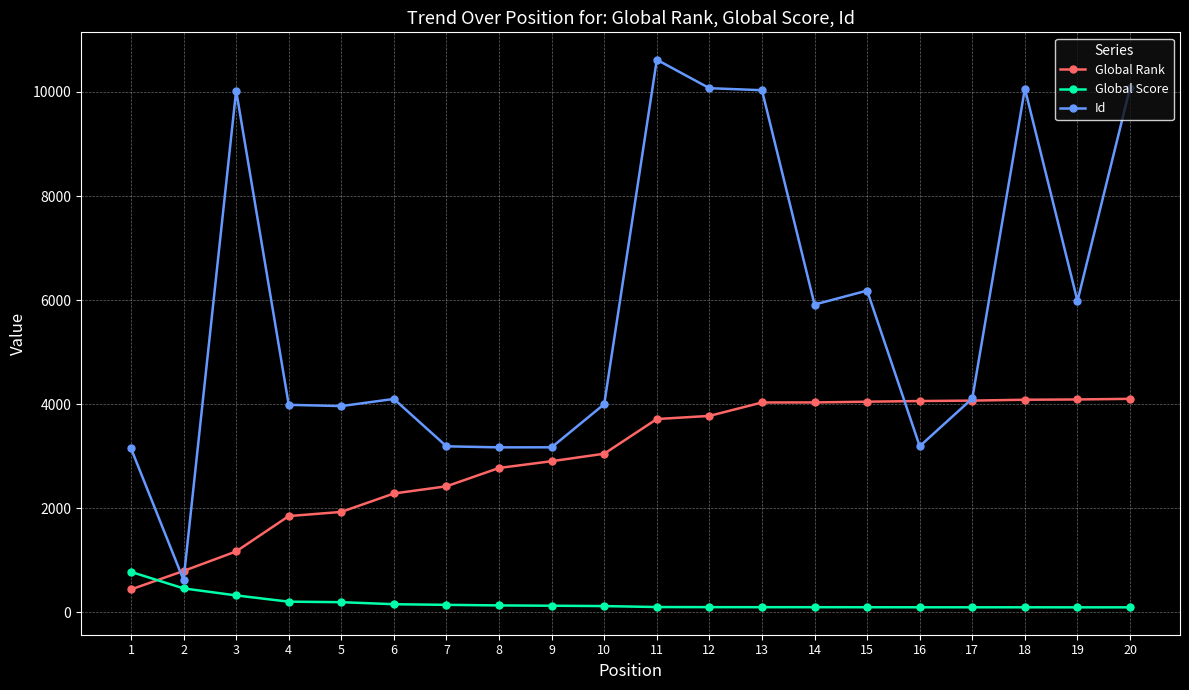

What is the spread (max minus min) of values at 8?

3036